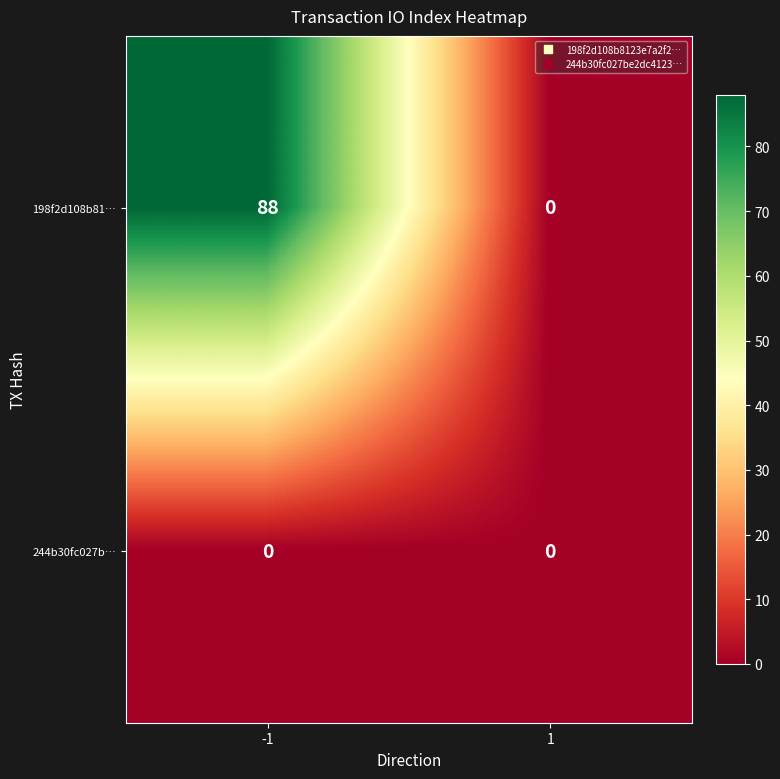

List the series in order of their overall mean, highest first.

198f2d108b81…, 244b30fc027b…